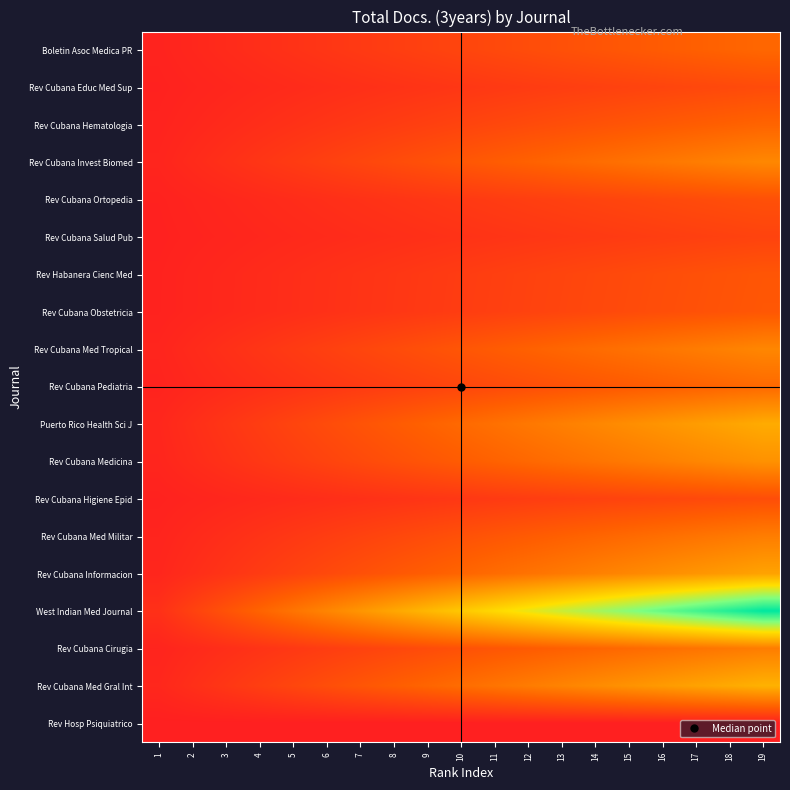

Reading left to right, extract all data points from this chart.

Boletin Asoc Medica PR: 1=4.0	2=8.0	3=12.0	4=16.0	5=20.0	6=24.0	7=28.0	8=32.0	9=36.0	10=40.0	11=44.0	12=48.0	13=52.0	14=56.0	15=60.0	16=64.0	17=68.0	18=72.0	19=76.0
Rev Cubana Educ Med Sup: 1=2.5	2=4.9	3=7.4	4=9.9	5=12.4	6=14.8	7=17.3	8=19.8	9=22.3	10=24.7	11=27.2	12=29.7	13=32.2	14=34.6	15=37.1	16=39.6	17=42.1	18=44.5	19=47.0
Rev Cubana Hematologia: 1=3.8	2=7.7	3=11.5	4=15.4	5=19.2	6=23.1	7=26.9	8=30.7	9=34.6	10=38.4	11=42.3	12=46.1	13=49.9	14=53.8	15=57.6	16=61.5	17=65.3	18=69.2	19=73.0
Rev Cubana Invest Biomed: 1=5.8	2=11.7	3=17.5	4=23.4	5=29.2	6=35.1	7=40.9	8=46.7	9=52.6	10=58.4	11=64.3	12=70.1	13=75.9	14=81.8	15=87.6	16=93.5	17=99.3	18=105.2	19=111.0
Rev Cubana Ortopedia: 1=2.7	2=5.5	3=8.2	4=10.9	5=13.7	6=16.4	7=19.2	8=21.9	9=24.6	10=27.4	11=30.1	12=32.8	13=35.6	14=38.3	15=41.1	16=43.8	17=46.5	18=49.3	19=52.0
Rev Cubana Salud Pub: 1=2.0	2=4.0	3=6.0	4=8.0	5=10.0	6=12.0	7=14.0	8=16.0	9=18.0	10=20.0	11=22.0	12=24.0	13=26.0	14=28.0	15=30.0	16=32.0	17=34.0	18=36.0	19=38.0
Rev Habanera Cienc Med: 1=3.1	2=6.1	3=9.2	4=12.2	5=15.3	6=18.3	7=21.4	8=24.4	9=27.5	10=30.5	11=33.6	12=36.6	13=39.7	14=42.7	15=45.8	16=48.8	17=51.9	18=54.9	19=58.0
Rev Cubana Obstetricia: 1=3.1	2=6.2	3=9.3	4=12.4	5=15.5	6=18.6	7=21.7	8=24.8	9=27.9	10=31.1	11=34.2	12=37.3	13=40.4	14=43.5	15=46.6	16=49.7	17=52.8	18=55.9	19=59.0
Rev Cubana Med Tropical: 1=5.8	2=11.6	3=17.4	4=23.2	5=28.9	6=34.7	7=40.5	8=46.3	9=52.1	10=57.9	11=63.7	12=69.5	13=75.3	14=81.1	15=86.8	16=92.6	17=98.4	18=104.2	19=110.0
Rev Cubana Pediatria: 1=4.2	2=8.3	3=12.5	4=16.6	5=20.8	6=24.9	7=29.1	8=33.3	9=37.4	10=41.6	11=45.7	12=49.9	13=54.1	14=58.2	15=62.4	16=66.5	17=70.7	18=74.8	19=79.0
Puerto Rico Health Sci J: 1=7.8	2=15.7	3=23.5	4=31.4	5=39.2	6=47.1	7=54.9	8=62.7	9=70.6	10=78.4	11=86.3	12=94.1	13=101.9	14=109.8	15=117.6	16=125.5	17=133.3	18=141.2	19=149.0
Rev Cubana Medicina: 1=6.4	2=12.8	3=19.3	4=25.7	5=32.1	6=38.5	7=44.9	8=51.4	9=57.8	10=64.2	11=70.6	12=77.1	13=83.5	14=89.9	15=96.3	16=102.7	17=109.2	18=115.6	19=122.0
Rev Cubana Higiene Epid: 1=2.6	2=5.2	3=7.7	4=10.3	5=12.9	6=15.5	7=18.1	8=20.6	9=23.2	10=25.8	11=28.4	12=30.9	13=33.5	14=36.1	15=38.7	16=41.3	17=43.8	18=46.4	19=49.0
Rev Cubana Med Militar: 1=5.3	2=10.5	3=15.8	4=21.1	5=26.3	6=31.6	7=36.8	8=42.1	9=47.4	10=52.6	11=57.9	12=63.2	13=68.4	14=73.7	15=78.9	16=84.2	17=89.5	18=94.7	19=100.0
Rev Cubana Informacion: 1=7.4	2=14.7	3=22.1	4=29.5	5=36.8	6=44.2	7=51.6	8=58.9	9=66.3	10=73.7	11=81.1	12=88.4	13=95.8	14=103.2	15=110.5	16=117.9	17=125.3	18=132.6	19=140.0
West Indian Med Journal: 1=18.0	2=36.0	3=54.0	4=72.0	5=90.0	6=108.0	7=126.0	8=144.0	9=162.0	10=180.0	11=198.0	12=216.0	13=234.0	14=252.0	15=270.0	16=288.0	17=306.0	18=324.0	19=342.0
Rev Cubana Cirugia: 1=5.3	2=10.5	3=15.8	4=21.1	5=26.3	6=31.6	7=36.8	8=42.1	9=47.4	10=52.6	11=57.9	12=63.2	13=68.4	14=73.7	15=78.9	16=84.2	17=89.5	18=94.7	19=100.0
Rev Cubana Med Gral Int: 1=8.2	2=16.4	3=24.6	4=32.8	5=41.1	6=49.3	7=57.5	8=65.7	9=73.9	10=82.1	11=90.3	12=98.5	13=106.7	14=114.9	15=123.2	16=131.4	17=139.6	18=147.8	19=156.0
Rev Hosp Psiquiatrico: 1=0.0	2=0.0	3=0.0	4=0.0	5=0.0	6=0.0	7=0.0	8=0.0	9=0.0	10=0.0	11=0.0	12=0.0	13=0.0	14=0.0	15=0.0	16=0.0	17=0.0	18=0.0	19=0.0